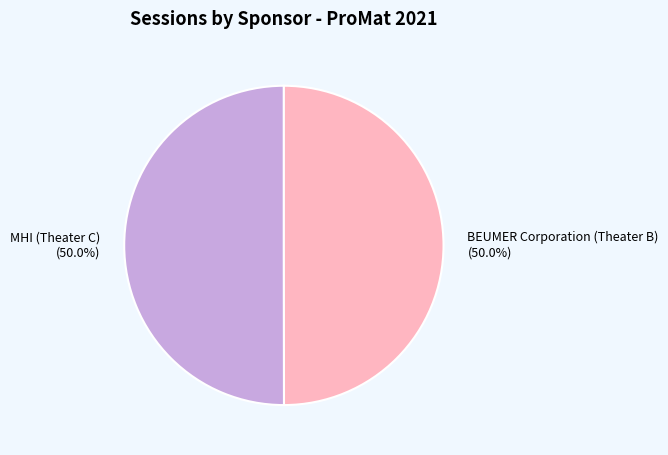

True or false: BEUMER Corporation (Theater B) accounts for 50% of the total.

True